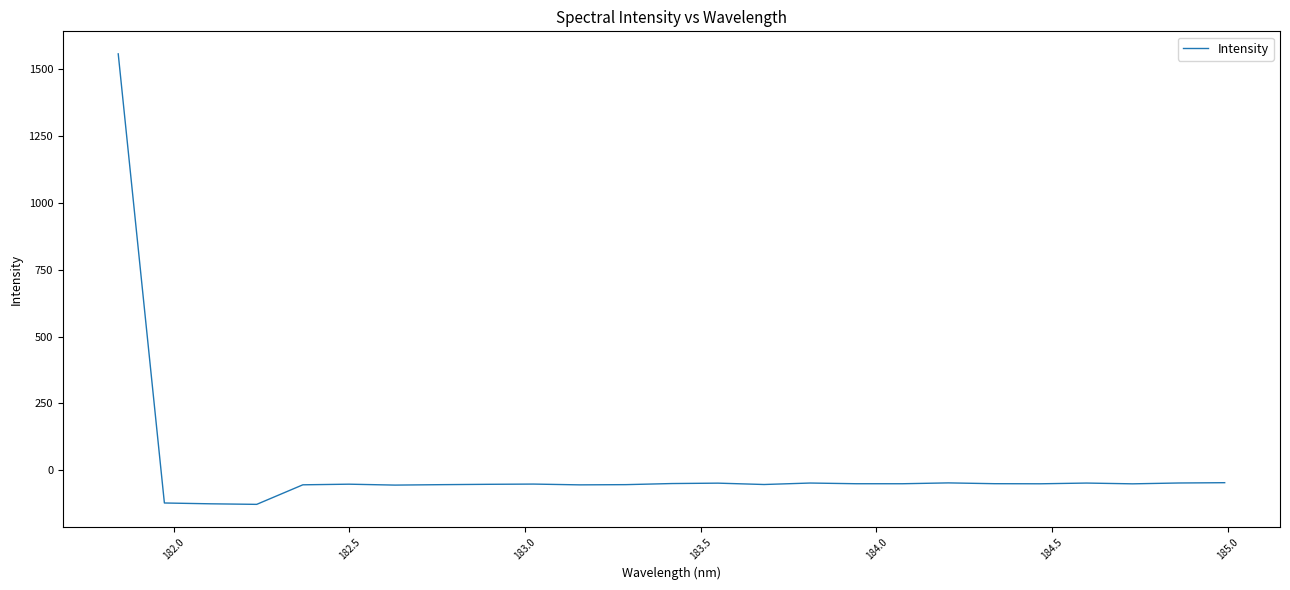

What is the difference between the maximum and minimum values?

1684.2